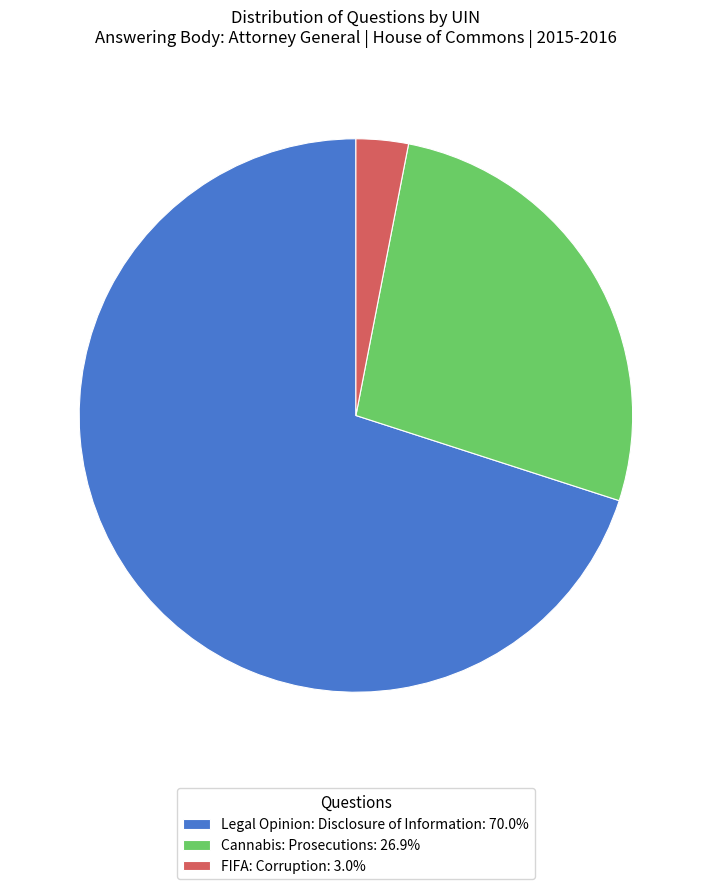

How many segments does this pie chart have?

3